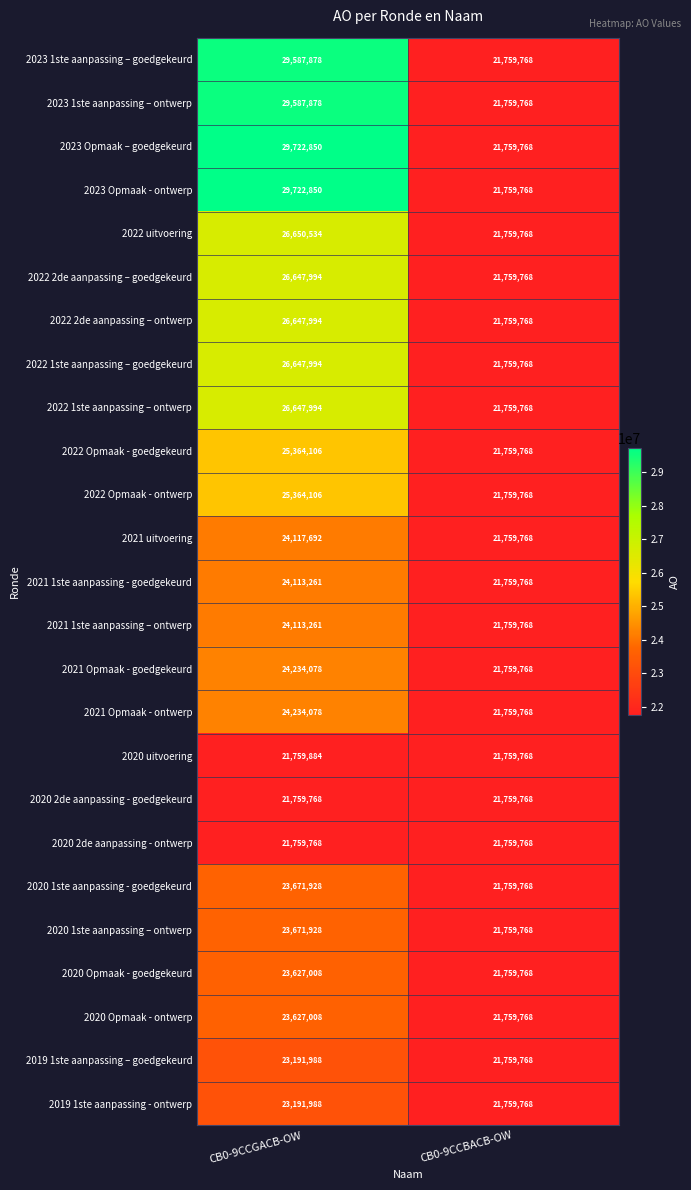

List the labels in order of 2022 Opmaak - goedgekeurd value, smallest first.

CB0-9CCBACB-OW, CB0-9CCGACB-OW